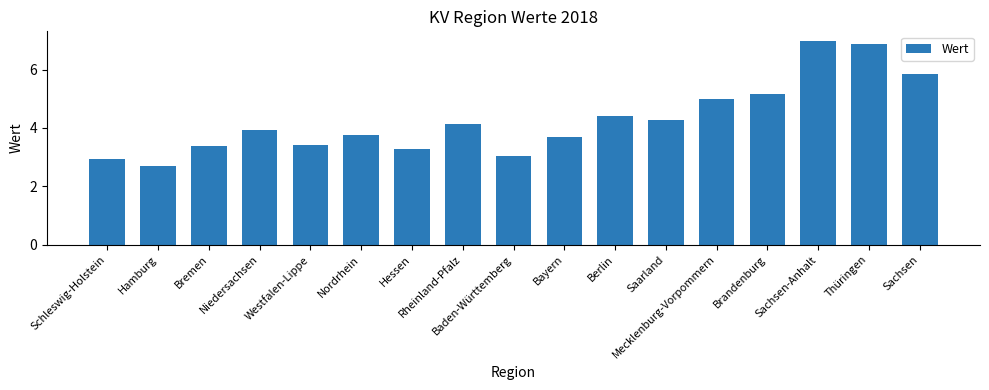

At which category does the chart reach its peak across all series?

Sachsen-Anhalt